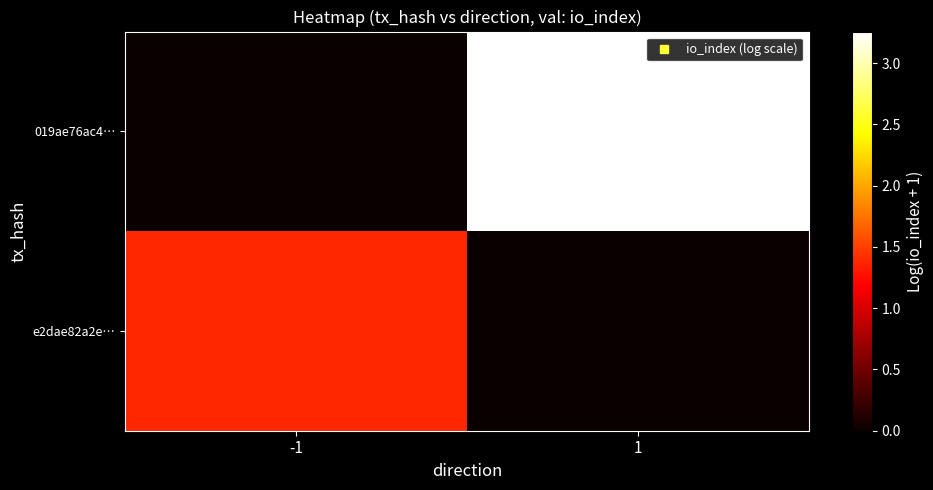

At how many categories does at least one series exceed 0?

2